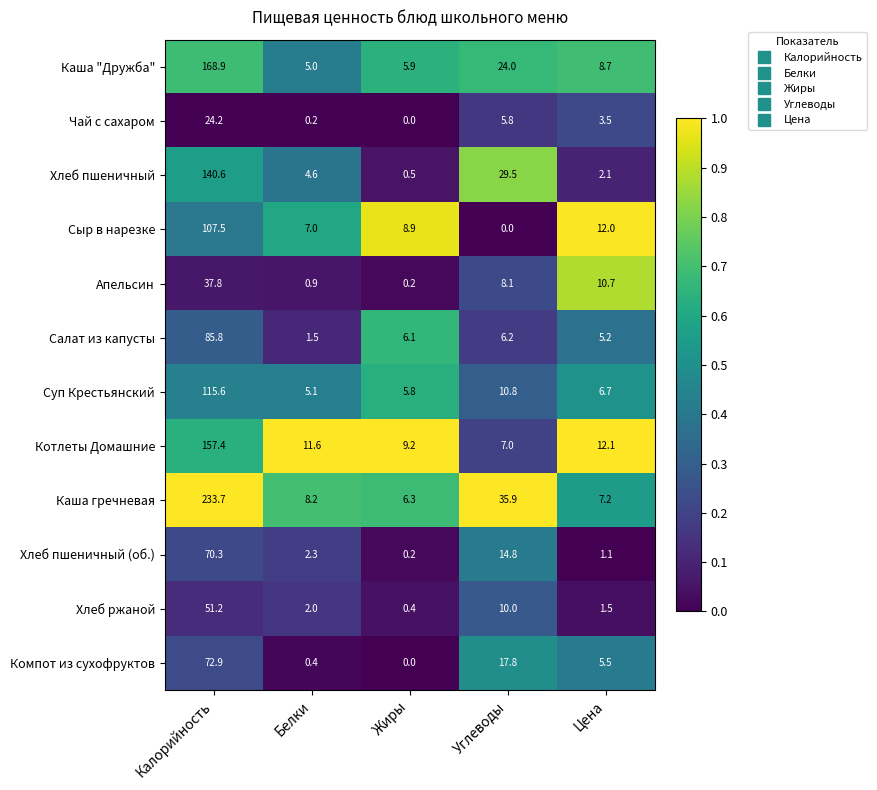

Rank the series by their maximum value, from lowest to highest.

Чай с сахаром, Апельсин, Хлеб ржаной, Хлеб пшеничный (об.), Компот из сухофруктов, Салат из капусты, Сыр в нарезке, Суп Крестьянский, Хлеб пшеничный, Котлеты Домашние, Каша "Дружба", Каша гречневая